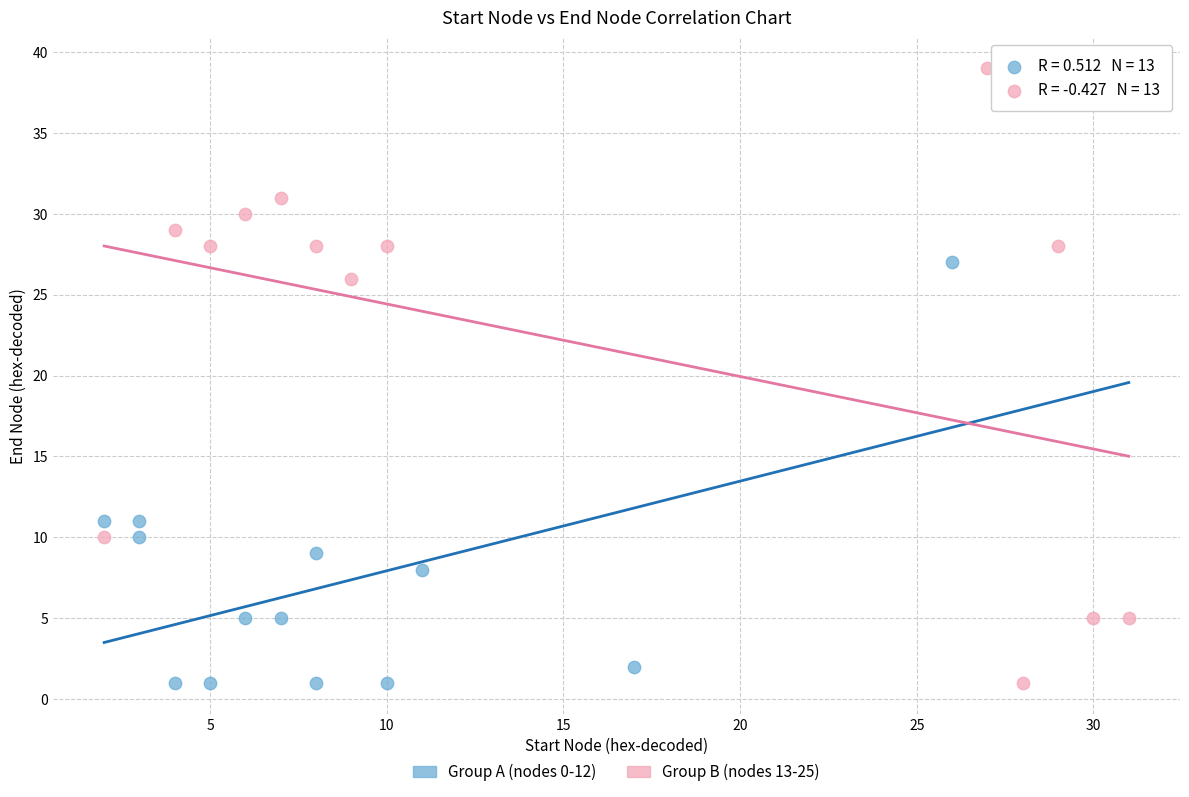

Which series reaches the maximum Y coordinate?

Group B (nodes 13-25)